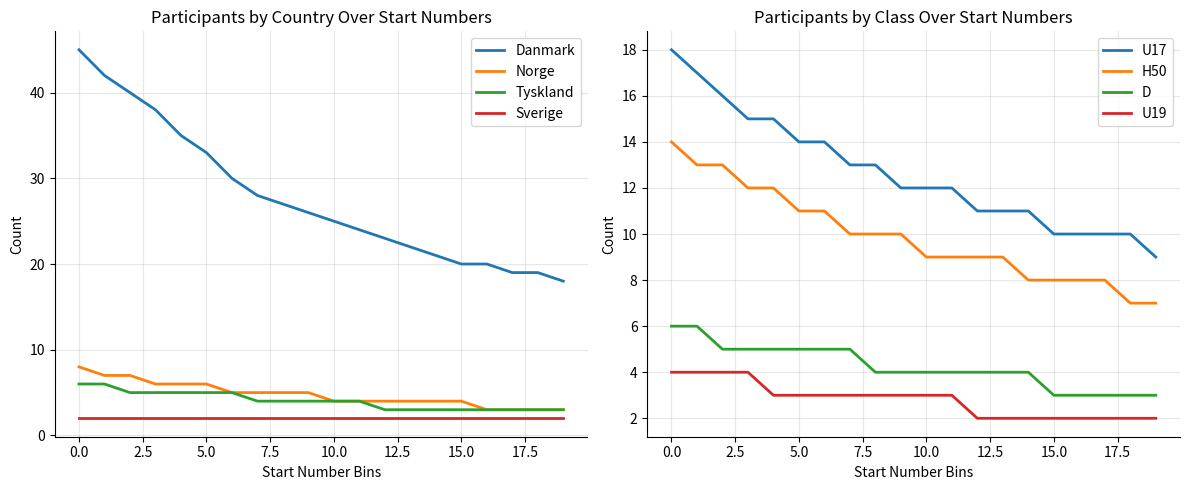

True or false: Tyskland and Danmark cross at least once.

False